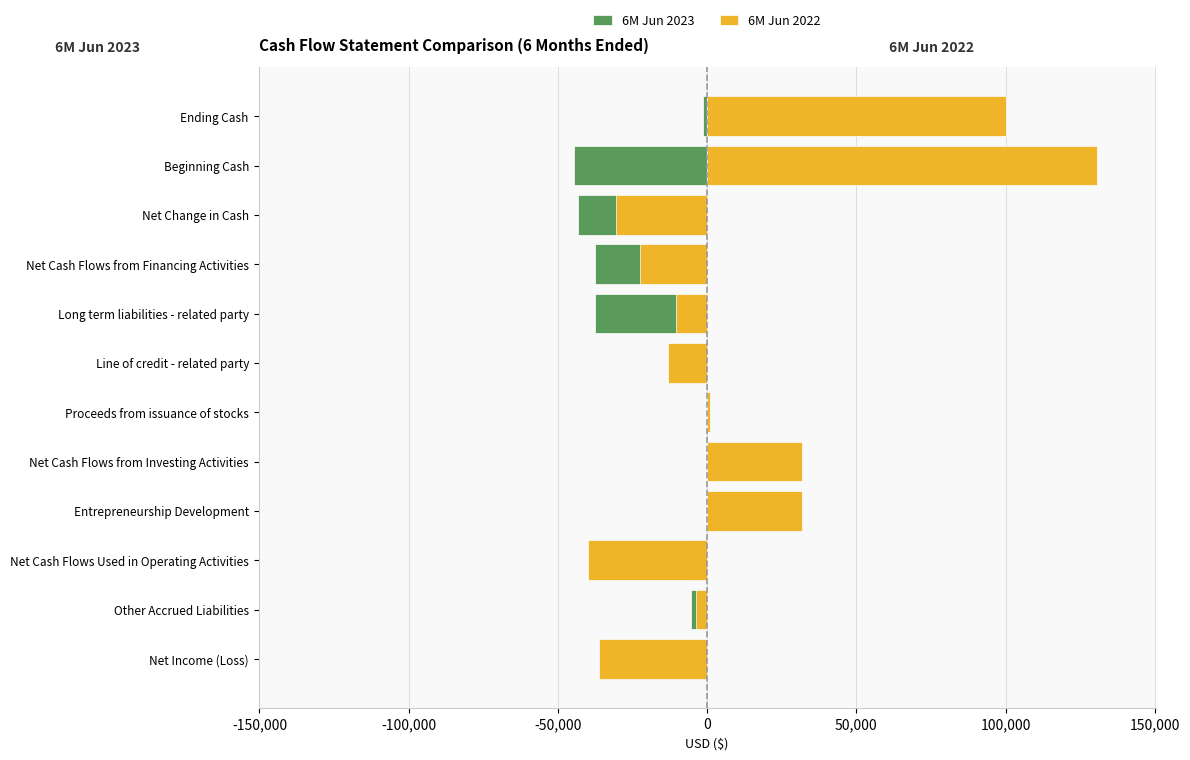

What is the average value of the 6M Jun 2023 series?

-15551